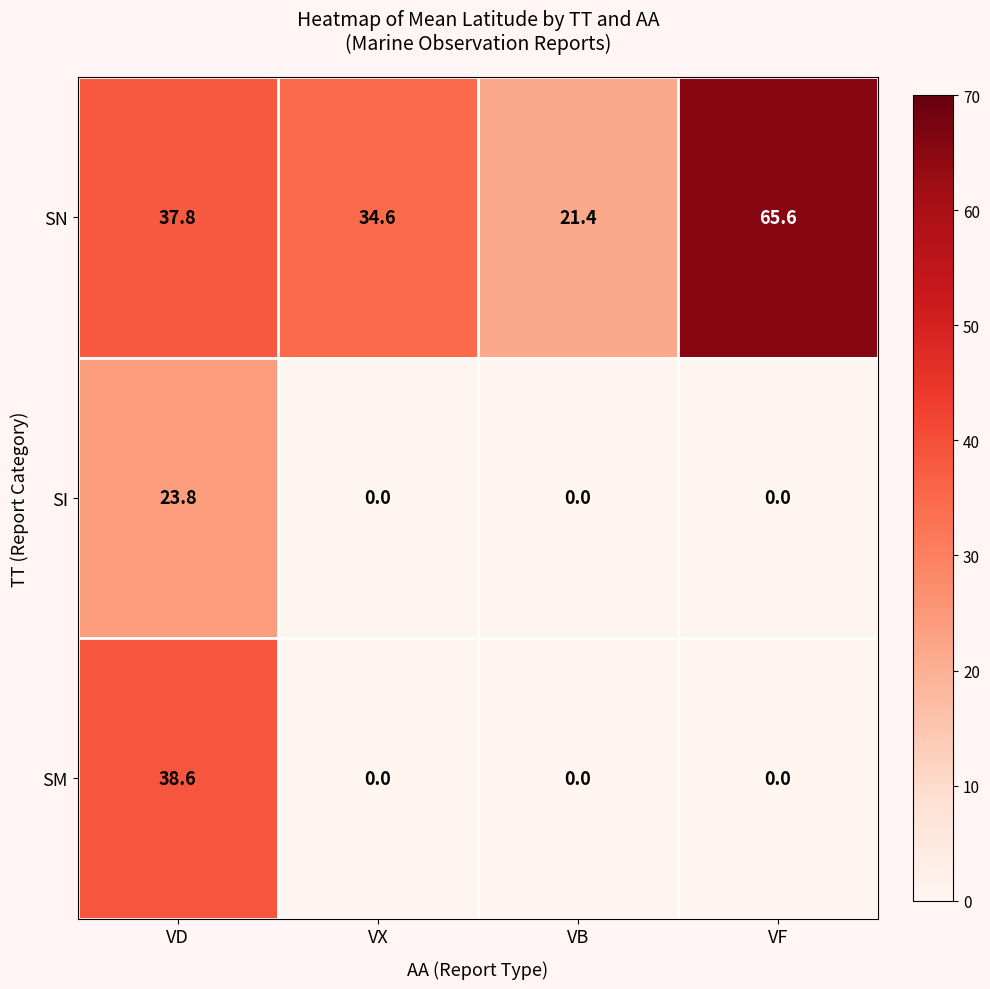

What is the approximate value of SN at VD?

37.8